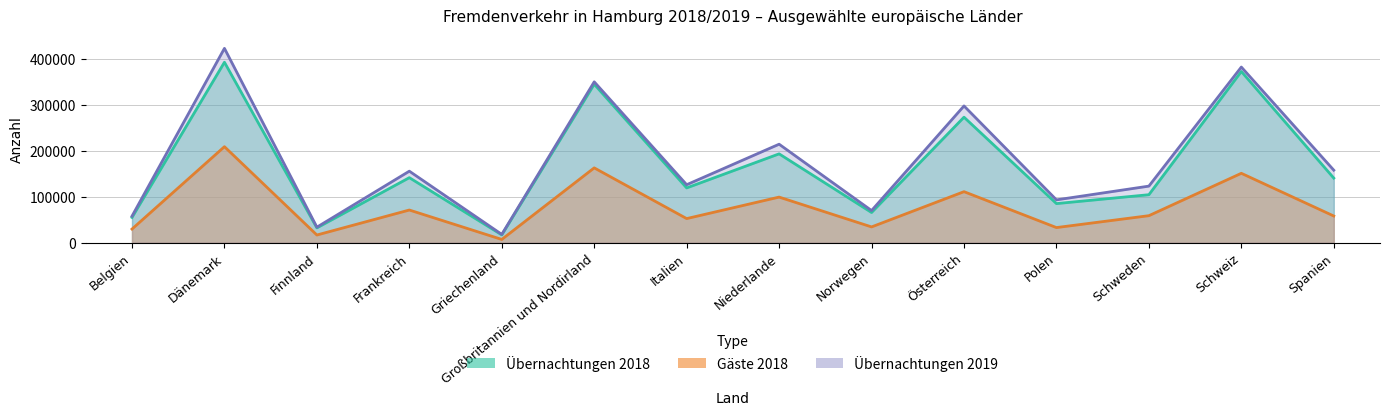

At which label is Übernachtungen 2018 closest to 204800?

Niederlande